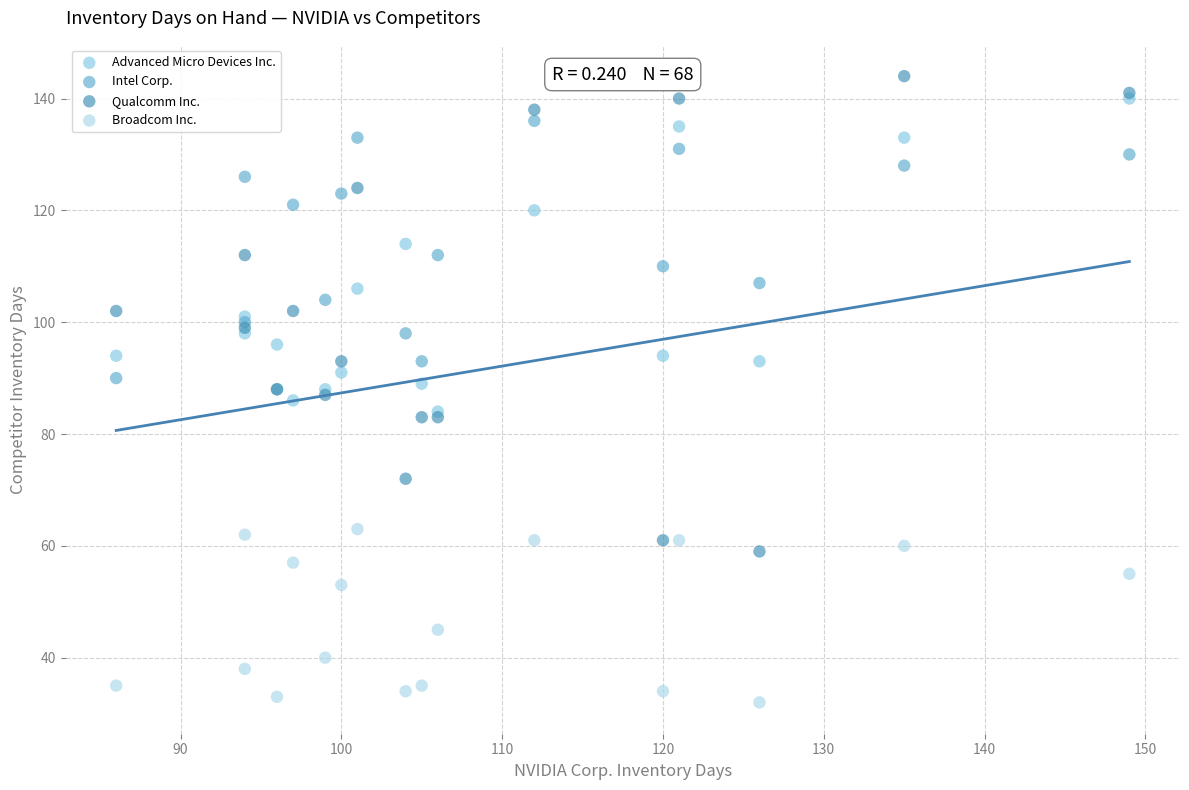

In the Broadcom Inc. series, what Y value is closest to 47?

45